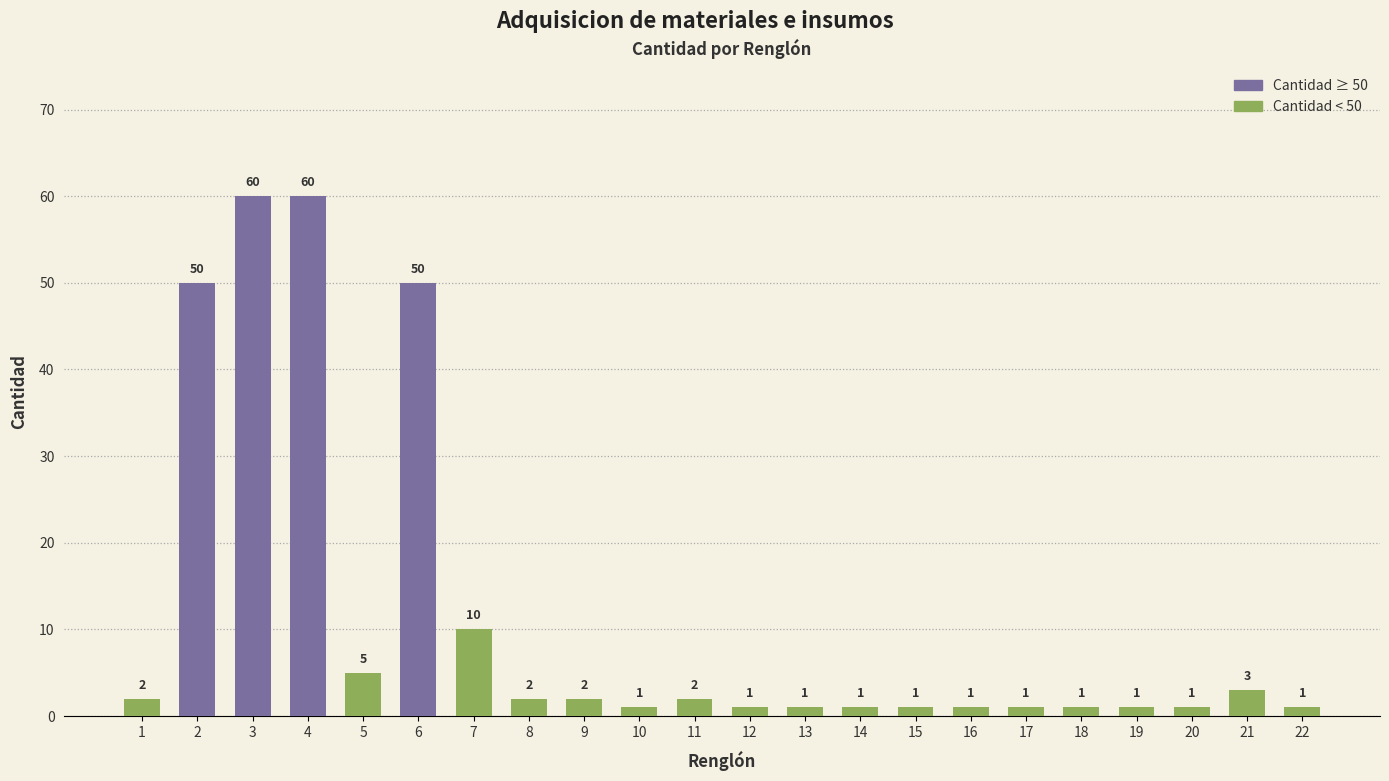

What is the sum of the values at 15 and 18?

2